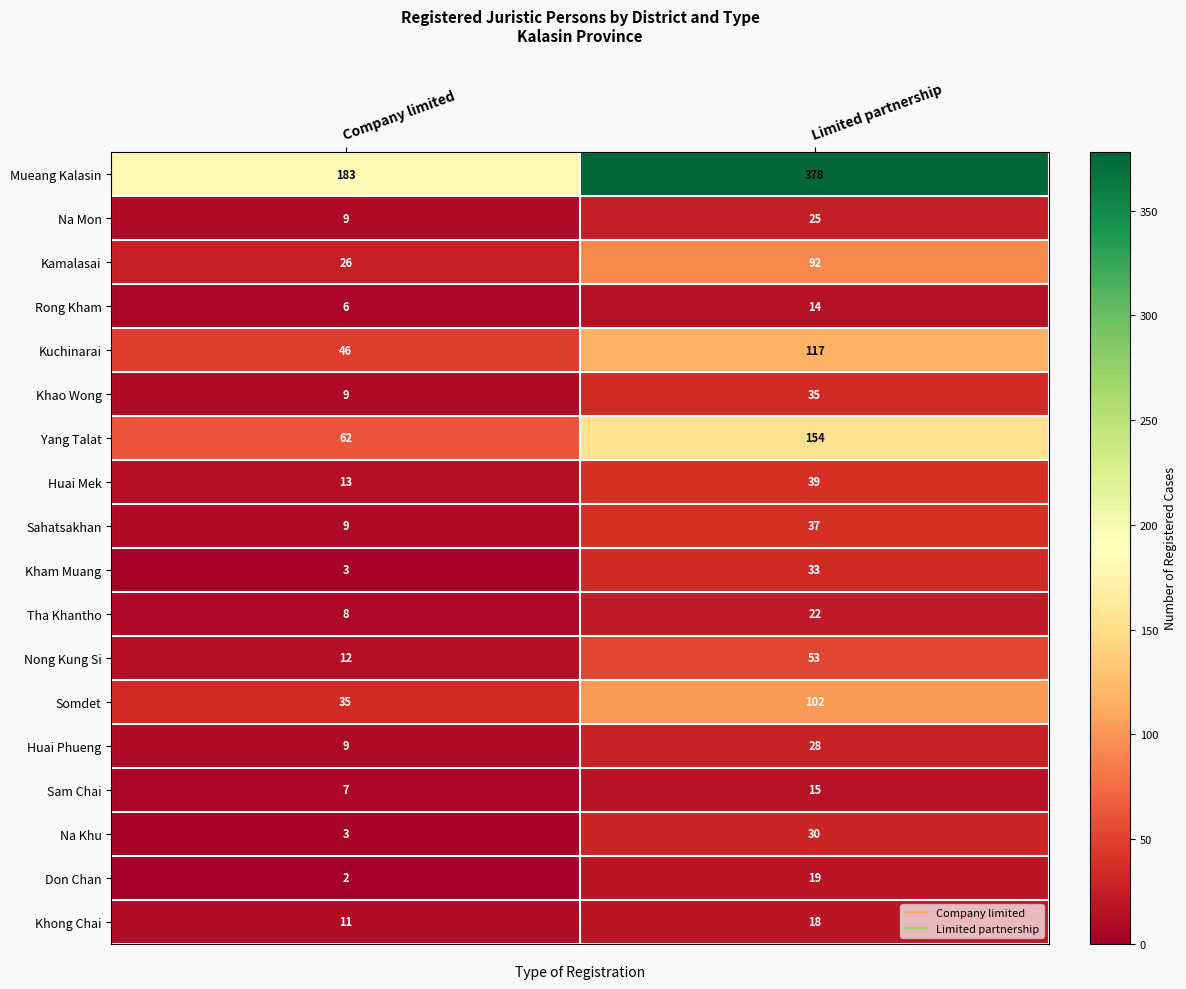

Which series has the largest total across all categories?

Mueang Kalasin